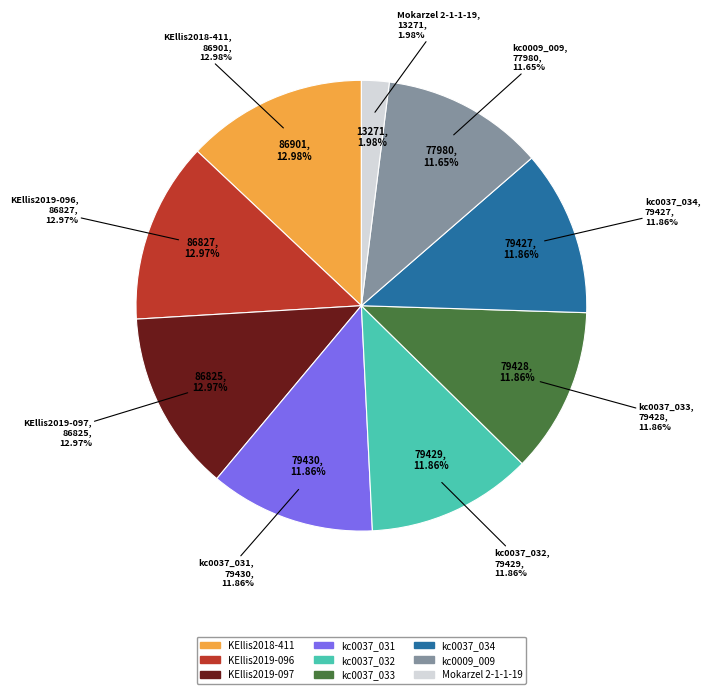

To the nearest percent, what percentage of the pie is KEllis2019-097?

13%